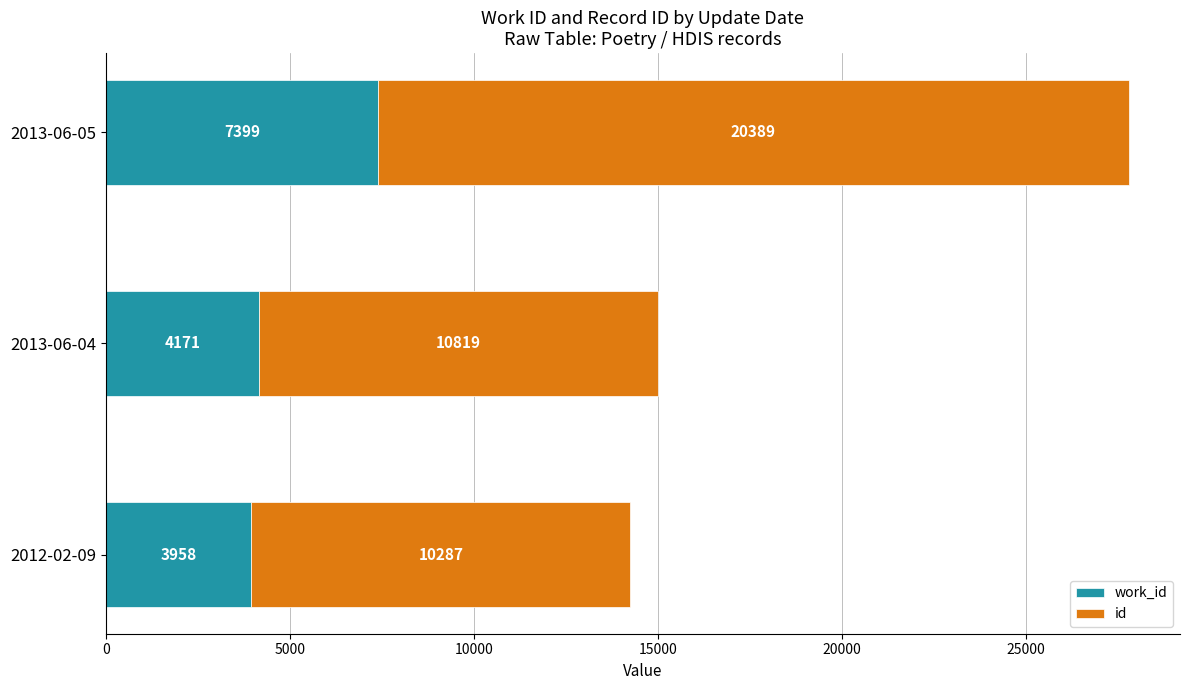

At which category is the sum across all series the highest?

2013-06-05